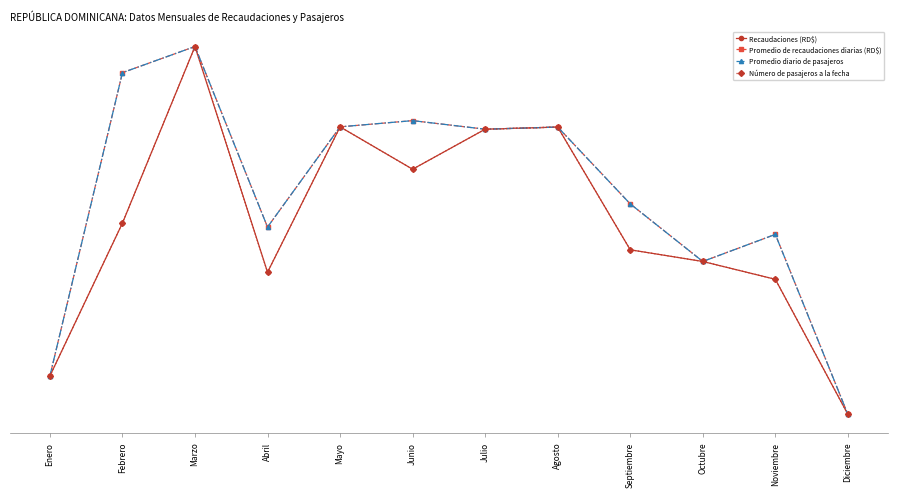

Reading right to left, transcribe all the data shown in this chart.

Recaudaciones (RD$): 0.0	0.4	0.4	0.4	0.8	0.8	0.7	0.8	0.4	1.0	0.5	0.1
Promedio de recaudaciones diarias (RD$): 0.0	0.5	0.4	0.6	0.8	0.8	0.8	0.8	0.5	1.0	0.9	0.1
Promedio diario de pasajeros: 0.0	0.5	0.4	0.6	0.8	0.8	0.8	0.8	0.5	1.0	0.9	0.1
Número de pasajeros a la fecha: 0.0	0.4	0.4	0.4	0.8	0.8	0.7	0.8	0.4	1.0	0.5	0.1